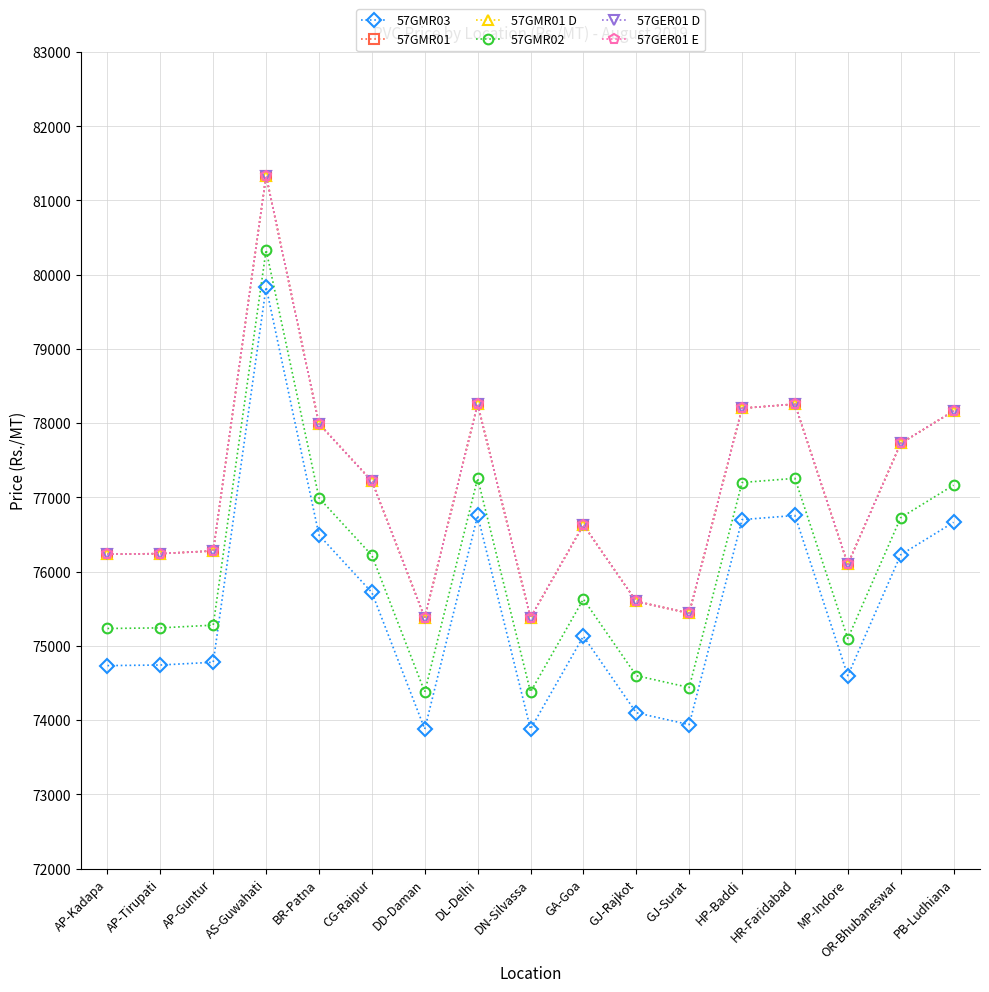

Which category has the highest value in the 57GMR02 series?

AS-Guwahati